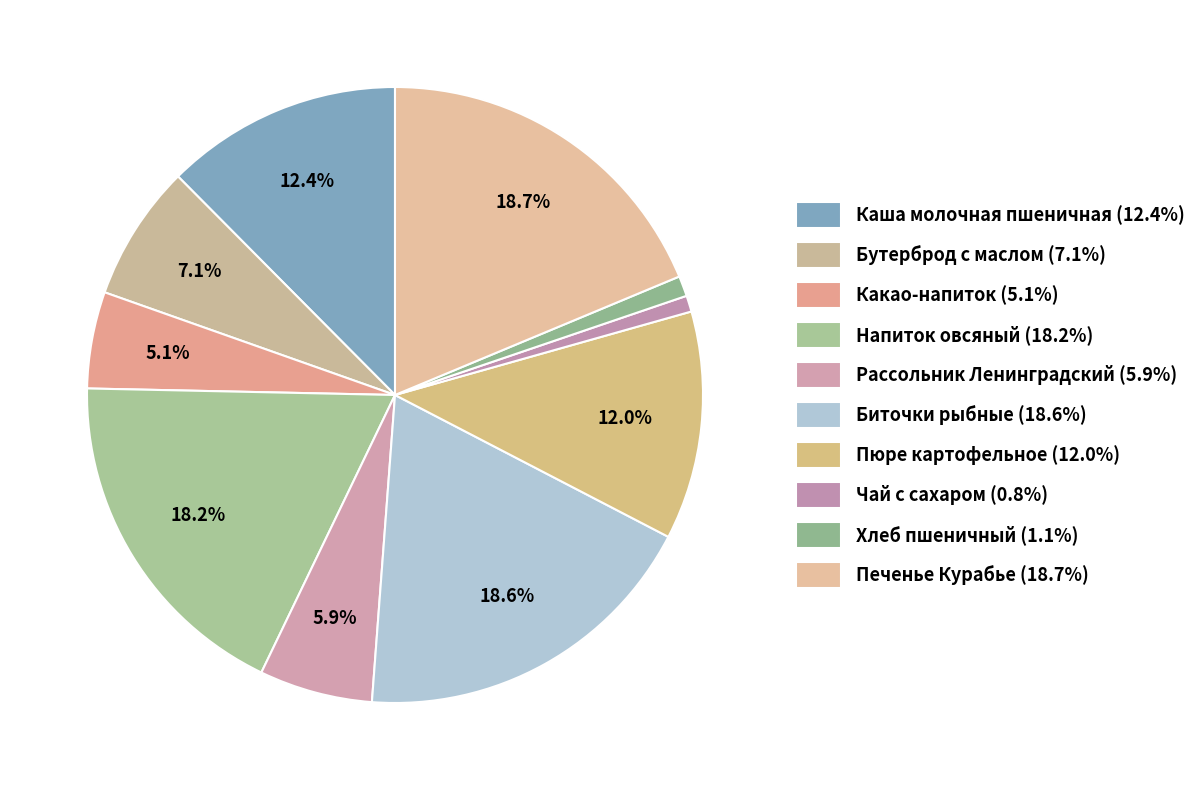

Rank the categories by value from highest to lowest.

Печенье Курабье, Биточки рыбные, Напиток овсяный, Каша молочная пшеничная, Пюре картофельное, Бутерброд с маслом, Рассольник Ленинградский, Какао-напиток, Хлеб пшеничный, Чай с сахаром